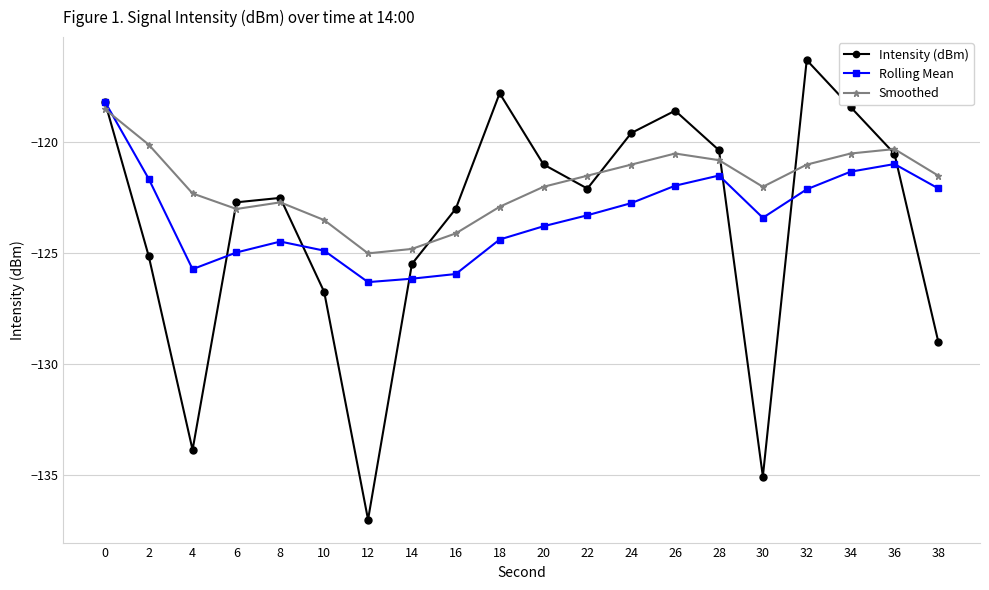

True or false: Intensity (dBm) has more than 1 interior local peaks.

True